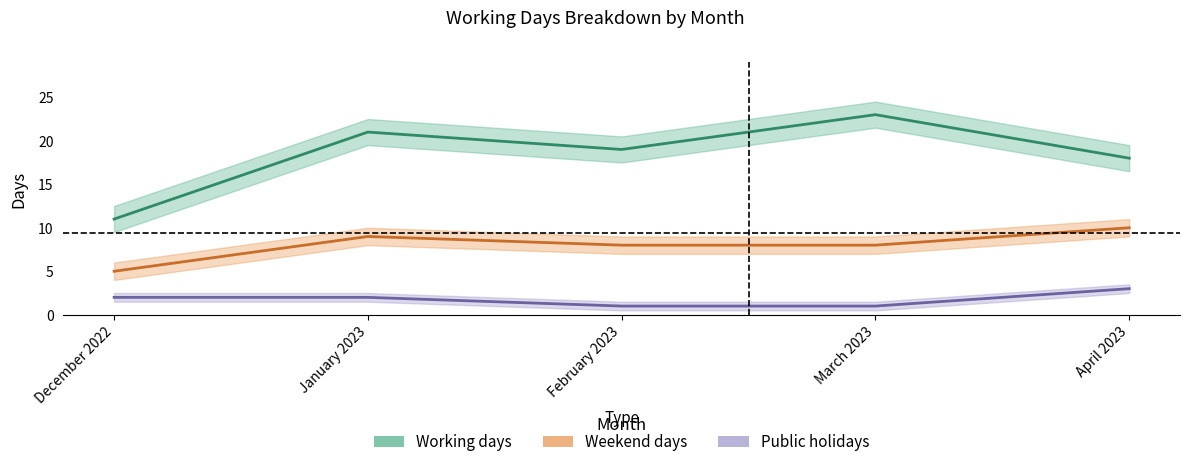

Which series changed the most between February 2023 and March 2023?

Working days